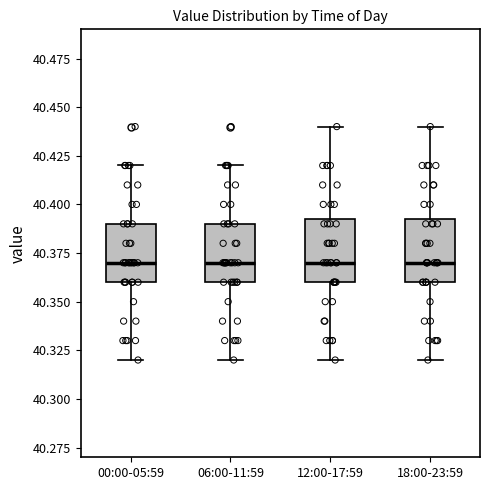

Reading left to right, read every box against the y-axis: the position of its median line, the range the box covers, and the ends of its whiskers. The values are not printed on the chart, so give them approximately, as read against the axis.

00:00-05:59: median 40.370, box 40.360 to 40.390, whiskers 40.320 to 40.420
06:00-11:59: median 40.370, box 40.360 to 40.390, whiskers 40.320 to 40.420
12:00-17:59: median 40.370, box 40.360 to 40.395, whiskers 40.320 to 40.440
18:00-23:59: median 40.370, box 40.360 to 40.395, whiskers 40.320 to 40.440